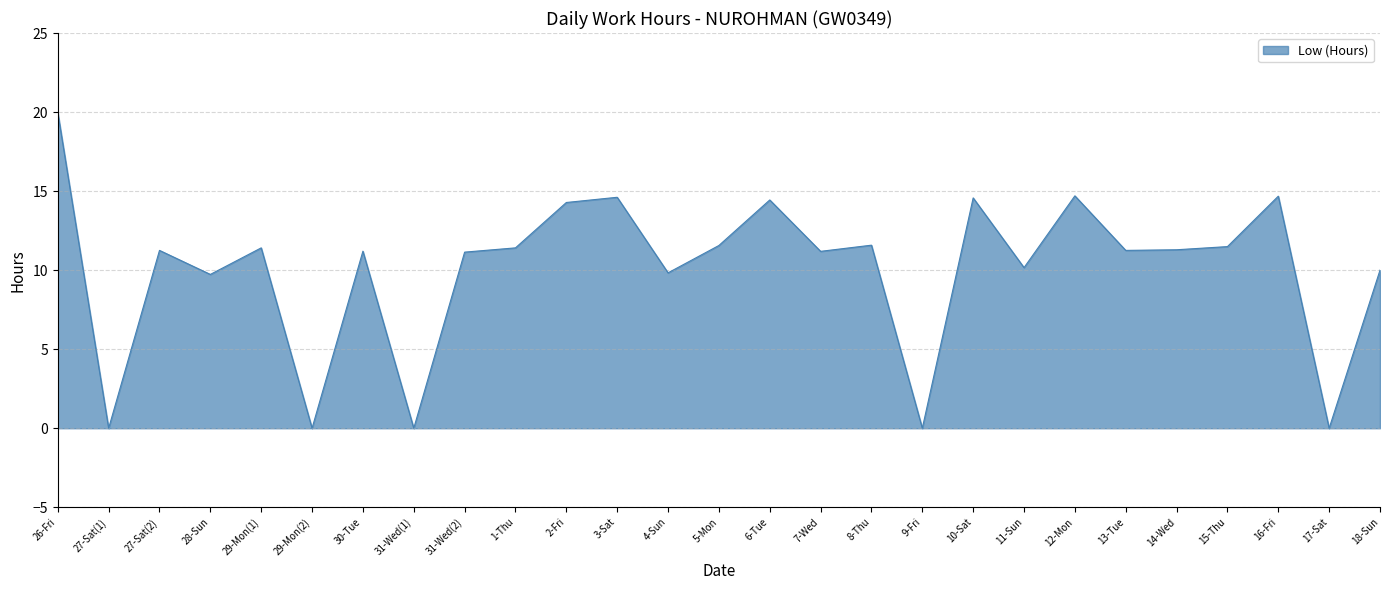

What is the ratio of the value at 14-Wed to the value at 30-Tue?

1.0